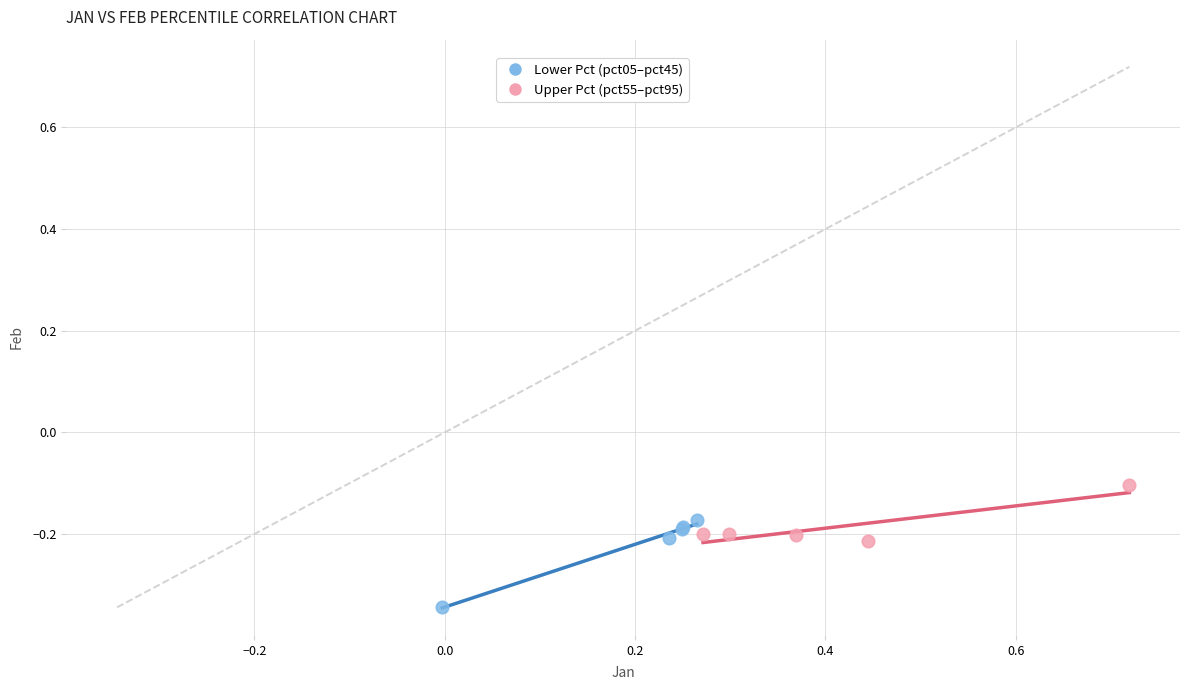

What are all the series names shown in the legend?

Lower Pct (pct05–pct45), Upper Pct (pct55–pct95)